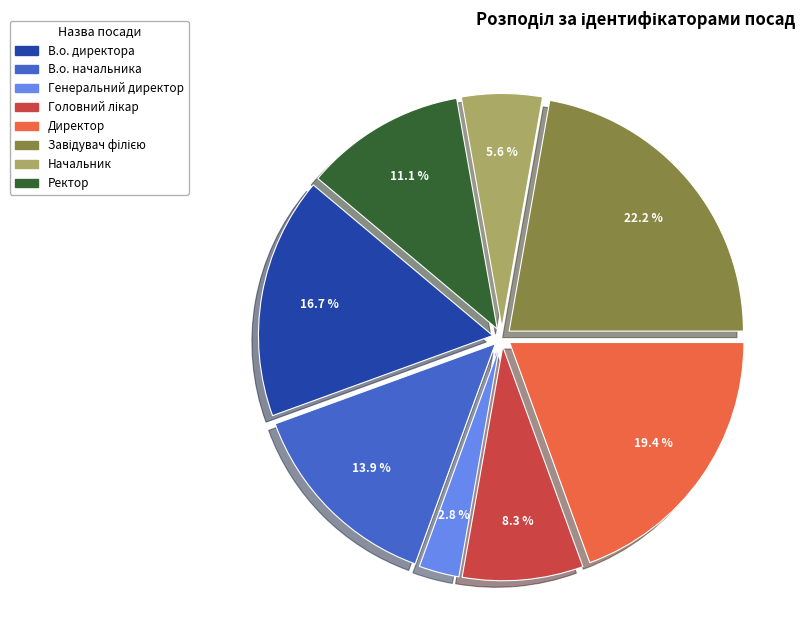

Does any single category account for the majority?

No